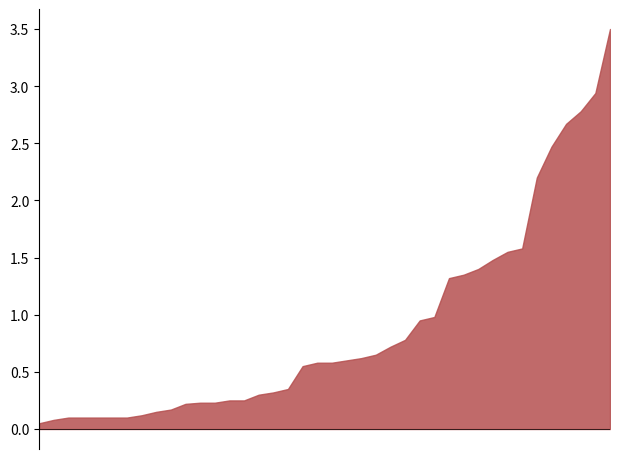

What is the maximum value shown in the chart?

3.5